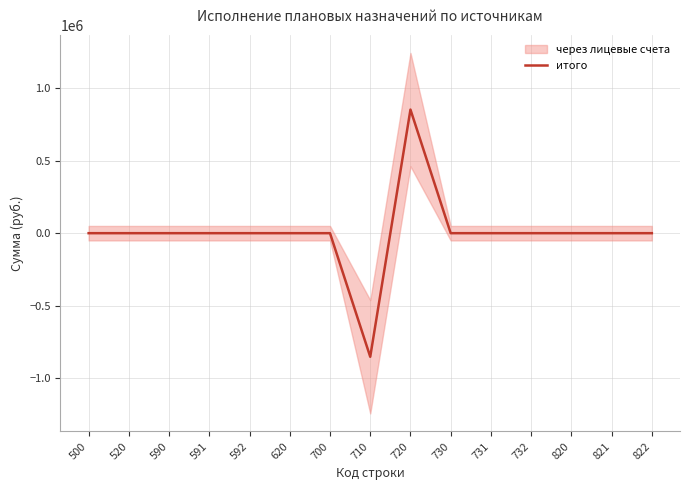

List the labels in order of value, smallest first.

710, 500, 520, 590, 591, 592, 620, 700, 730, 731, 732, 820, 821, 822, 720